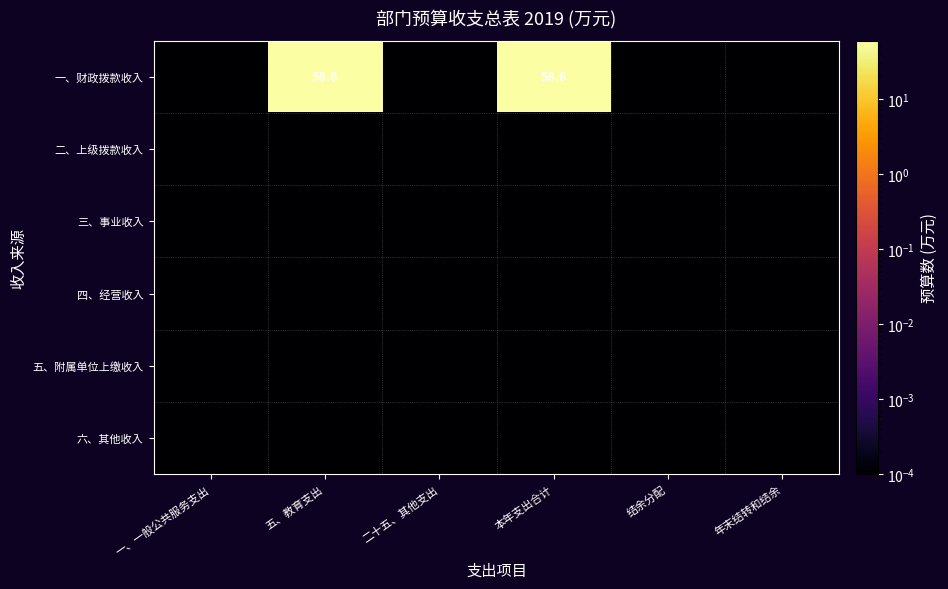

Is the value of 三、事业收入 at 本年支出合计 greater than the value of 一、财政拨款收入 at 一、一般公共服务支出?

No